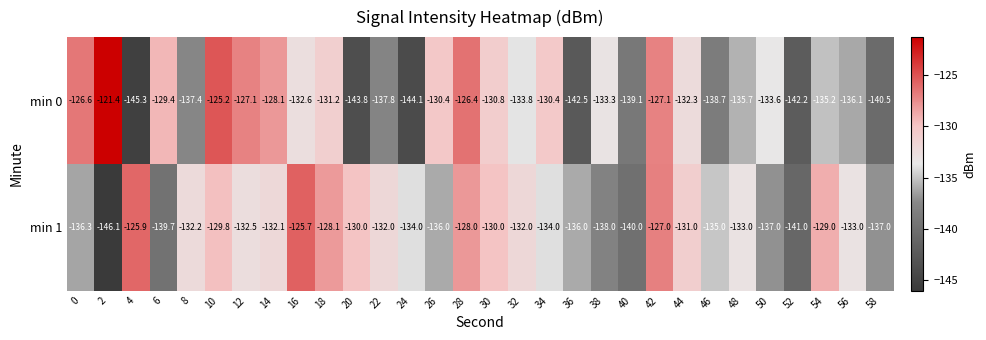

How many categories are shown in the chart?

30